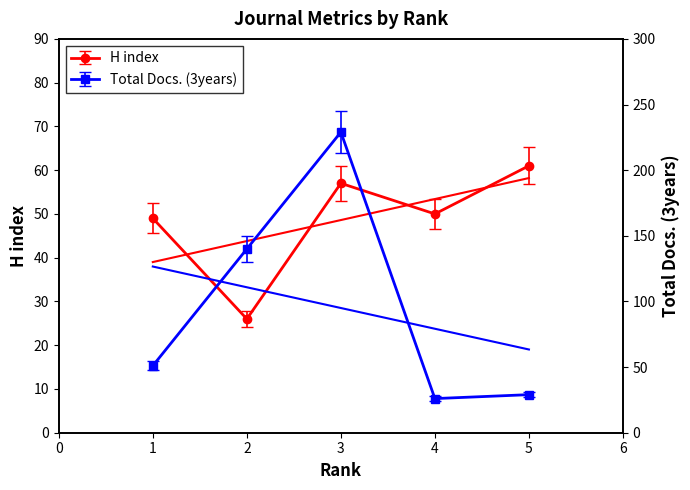

True or false: Total Docs. (3years) and H index cross at least once.

True